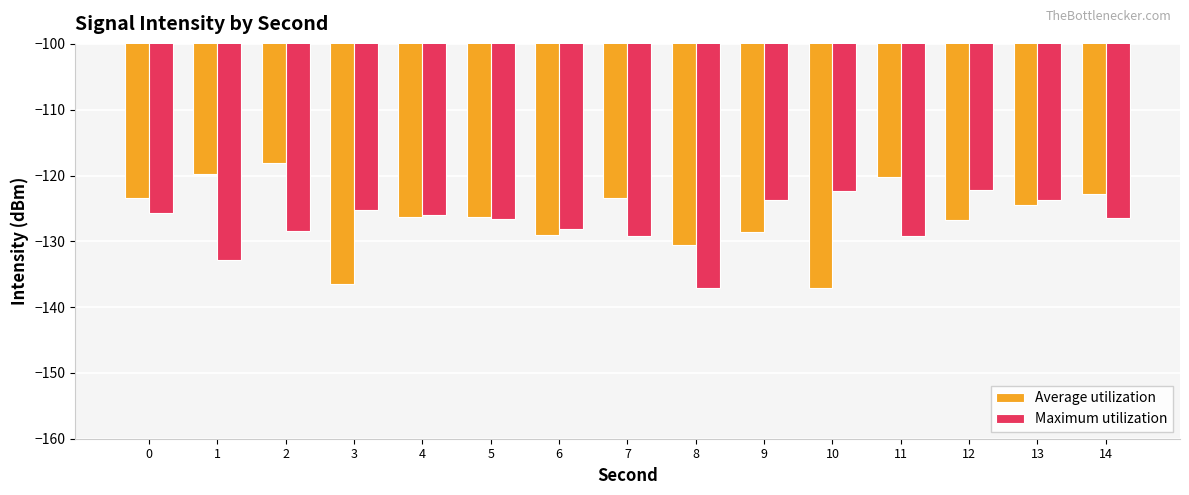

At which label does Maximum utilization reach its minimum?

8